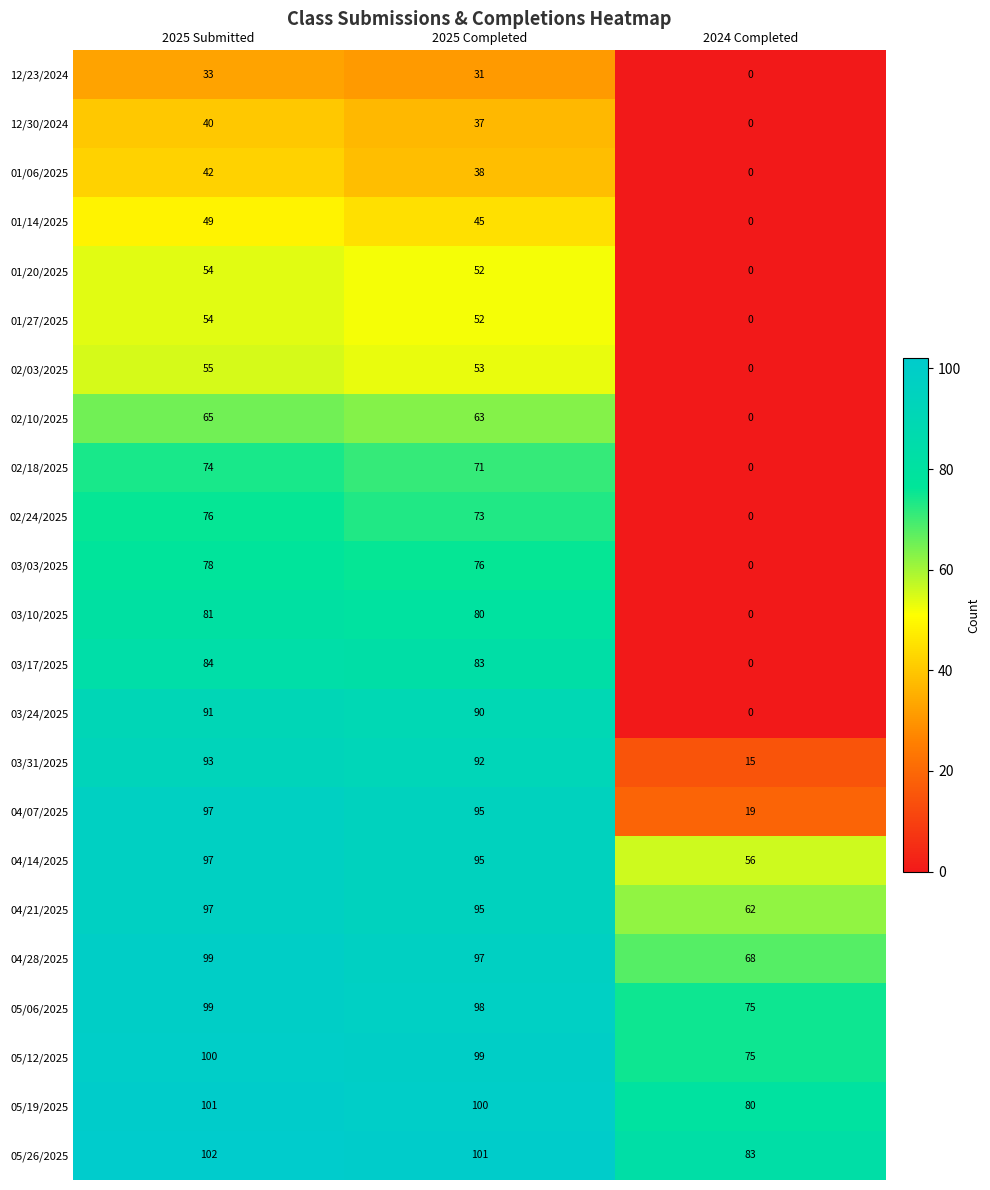

What is the sum of the 03/24/2025 values at 2024 Completed and 2025 Completed?

90